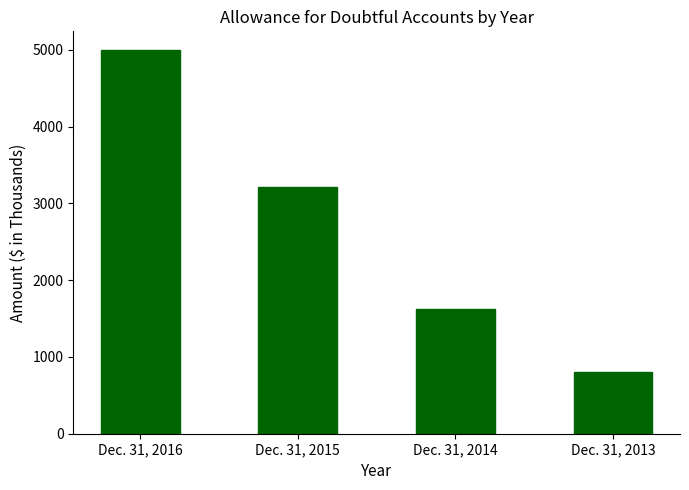

How many series are shown in this chart?

1